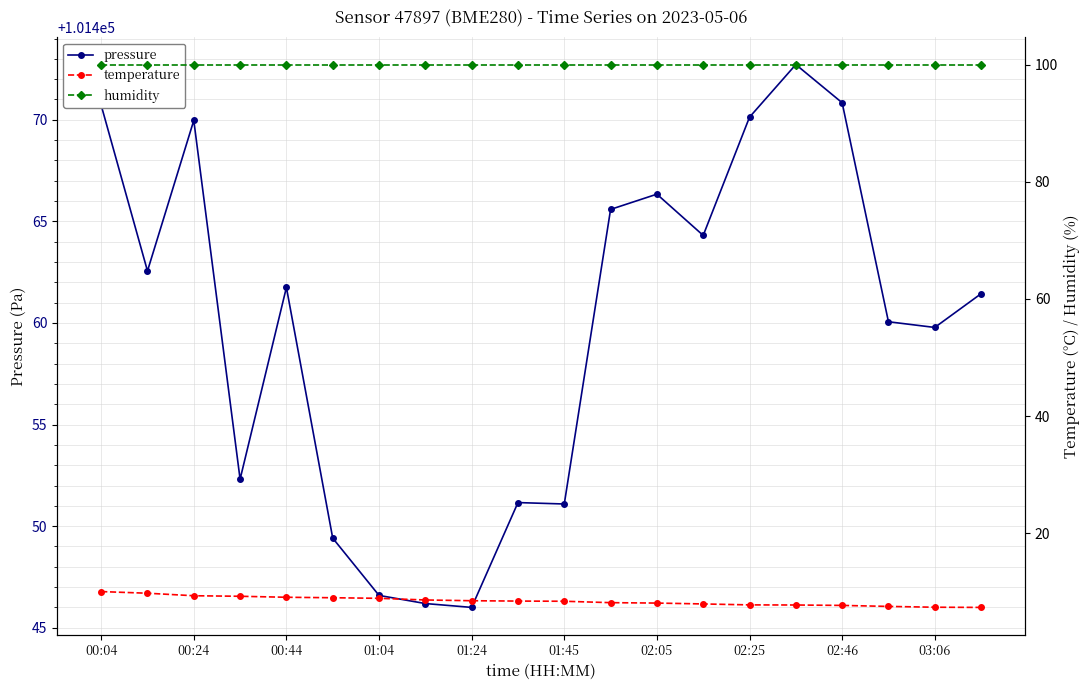

The pressure series shows 101451.1 at 01:45. True or false?

True